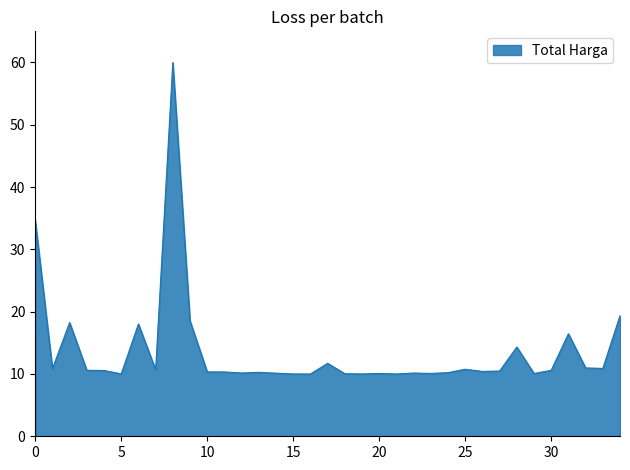

What is the smallest value displayed?

10.0